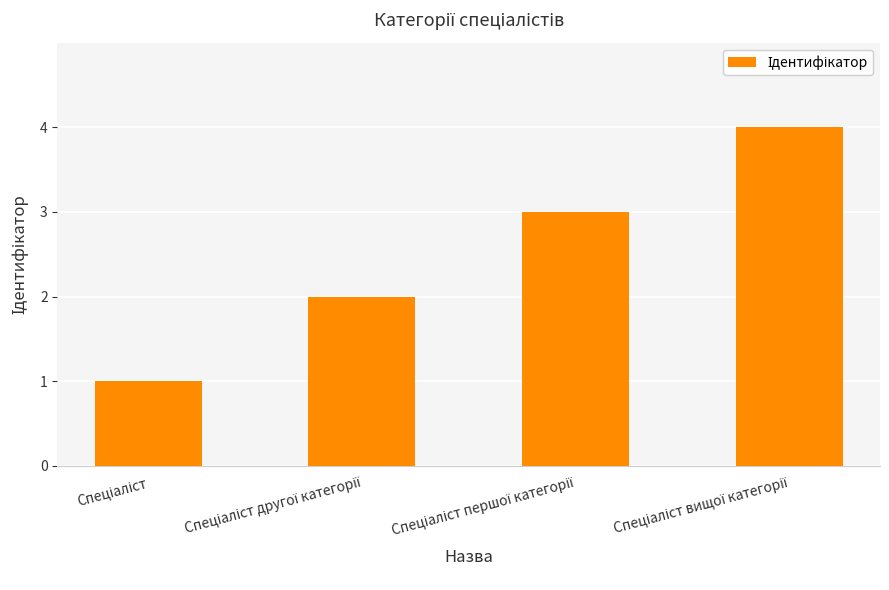

What is the value of the 2nd bar from the left?

2